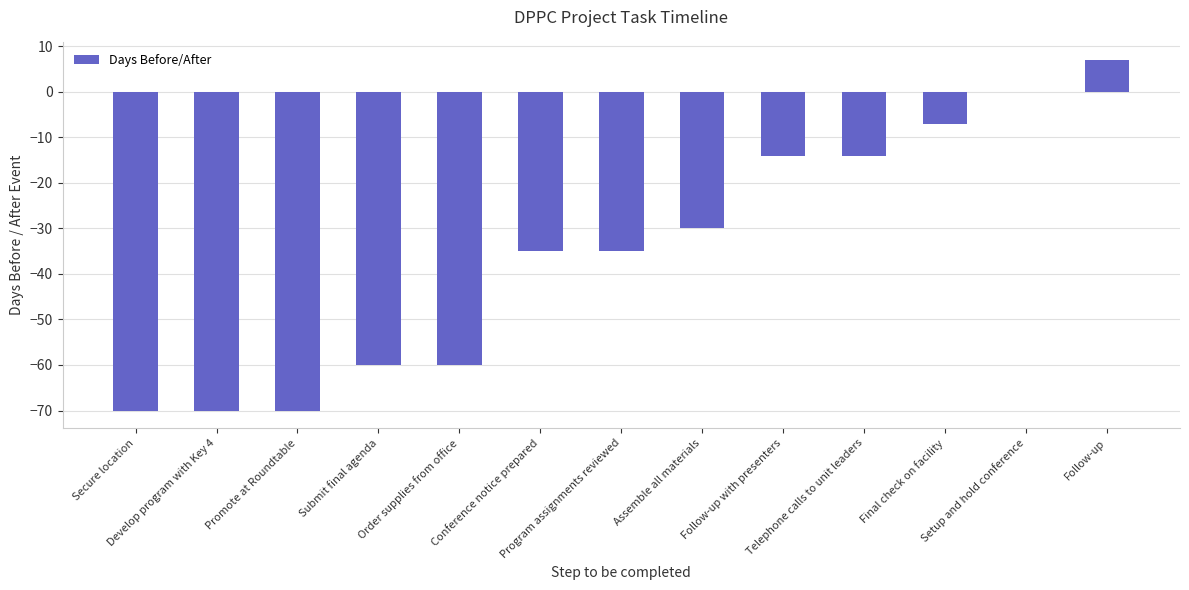

Reading left to right, transcribe all the data shown in this chart.

Secure location=-70	Develop program with Key 4=-70	Promote at Roundtable=-70	Submit final agenda=-60	Order supplies from office=-60	Conference notice prepared=-35	Program assignments reviewed=-35	Assemble all materials=-30	Follow-up with presenters=-14	Telephone calls to unit leaders=-14	Final check on facility=-7	Setup and hold conference=0	Follow-up=7